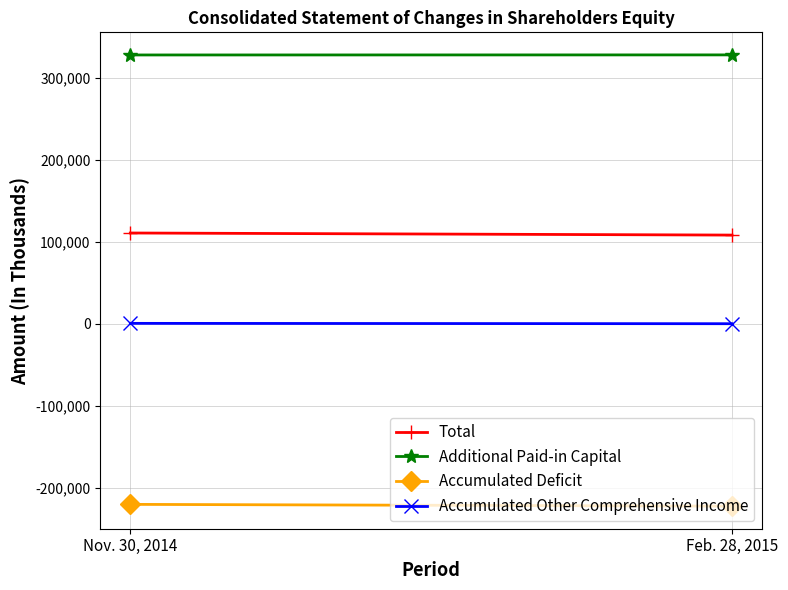

The Accumulated Other Comprehensive Income series shows 238 at Feb. 28, 2015. True or false?

False